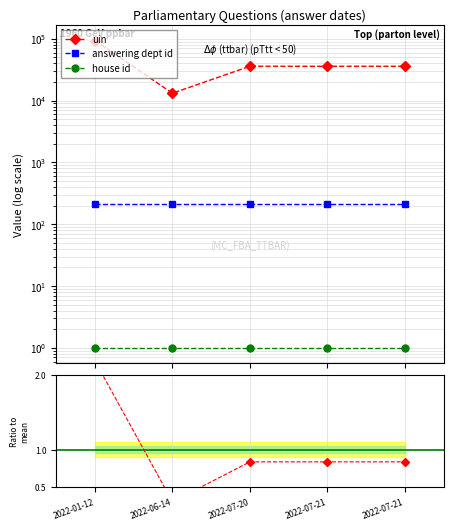

At which label does answering dept id reach its minimum?

2022-01-12